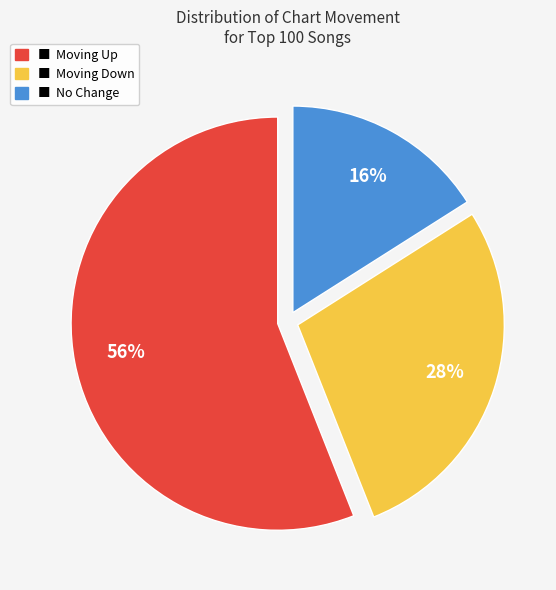

To the nearest percent, what is the difference between the largest and smallest slice percentages?

40%